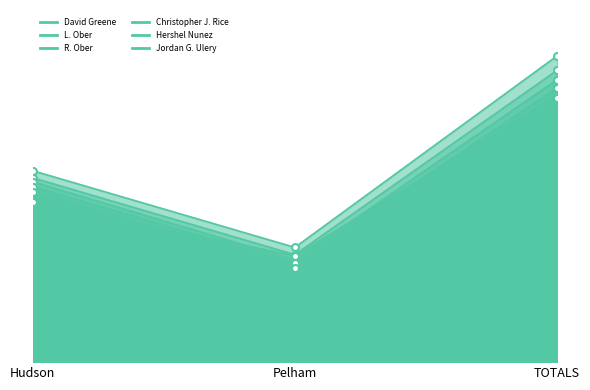

Between Hudson and TOTALS, which is larger?

TOTALS